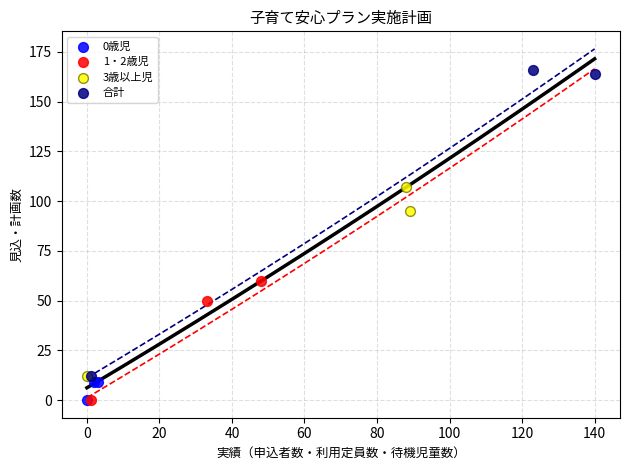

What are all the series names shown in the legend?

0歳児, 1・2歳児, 3歳以上児, 合計